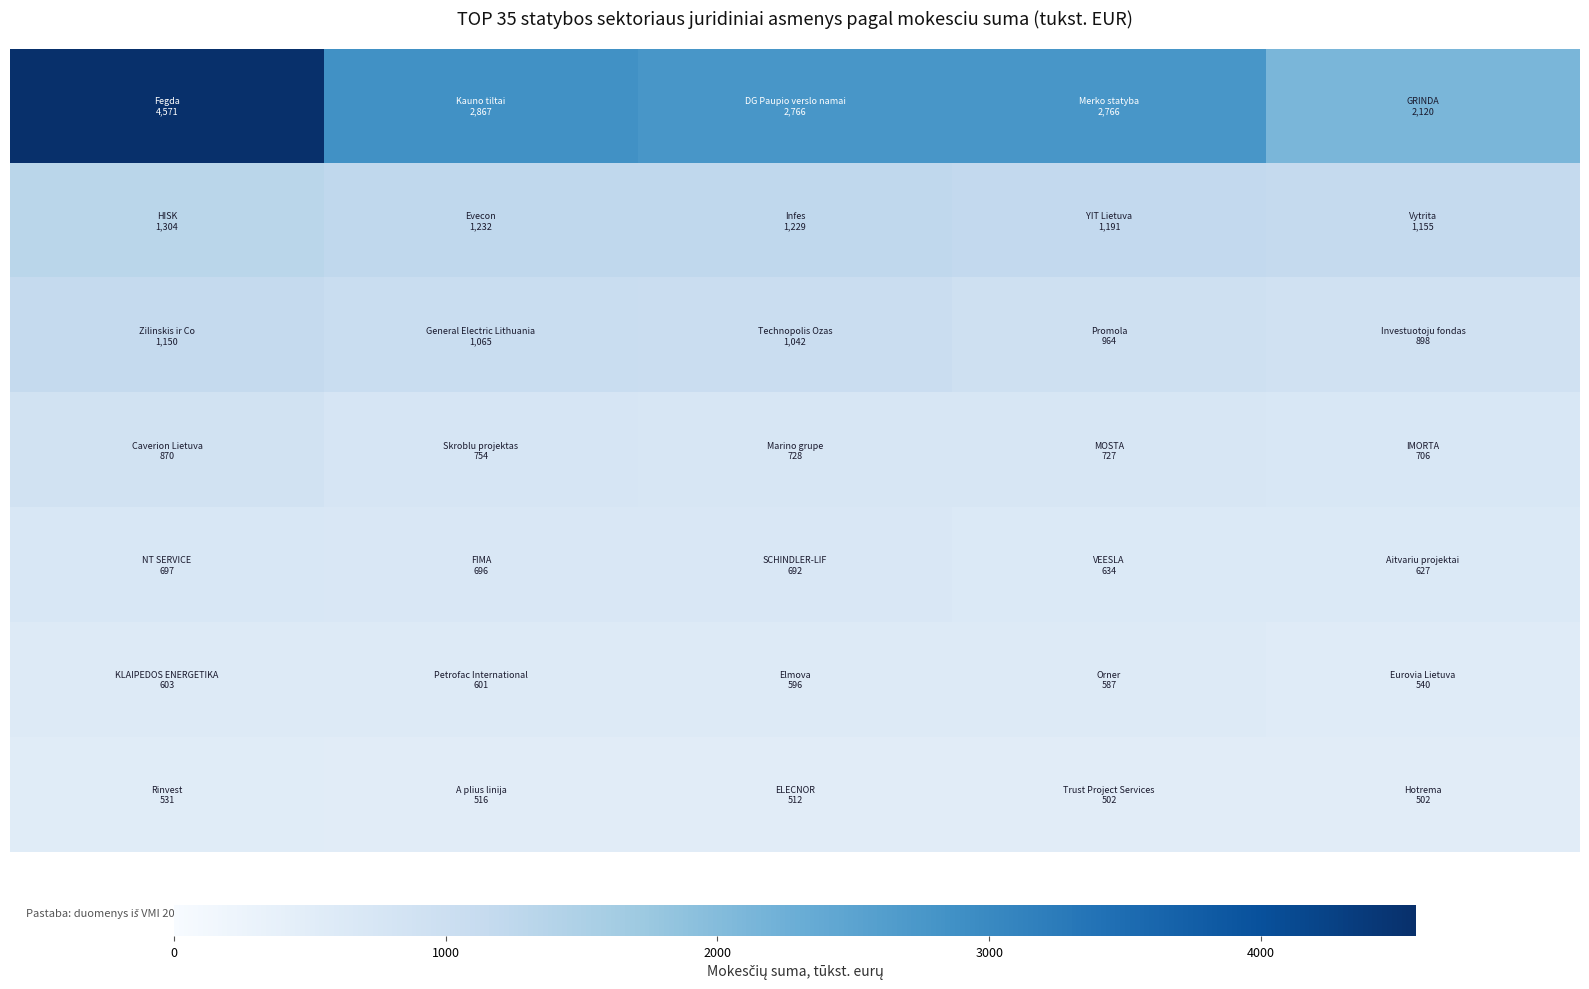

What is the minimum value shown in the chart?

502